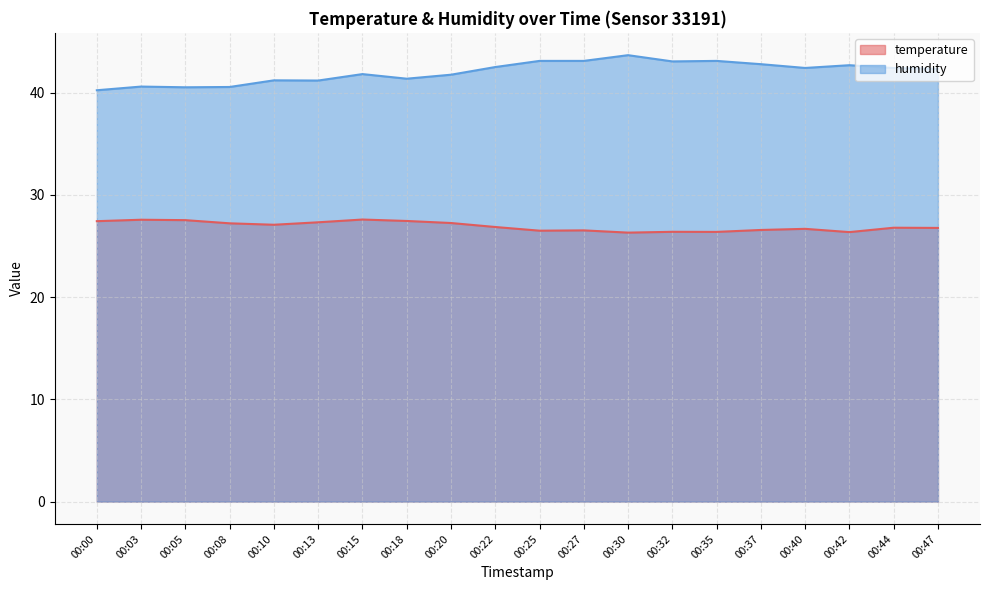

True or false: humidity has a value of 42.5 at 00:22.

True